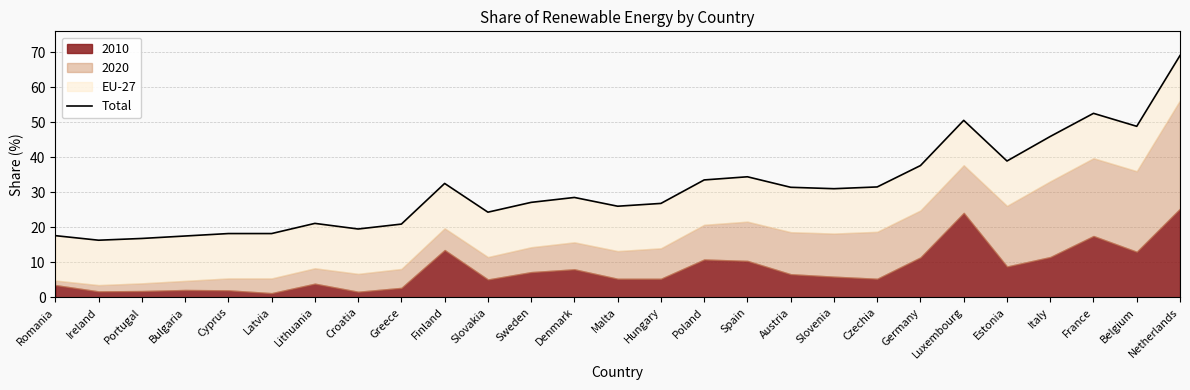

How many interior local valleys (lower than both neighbors) does the data have?

7